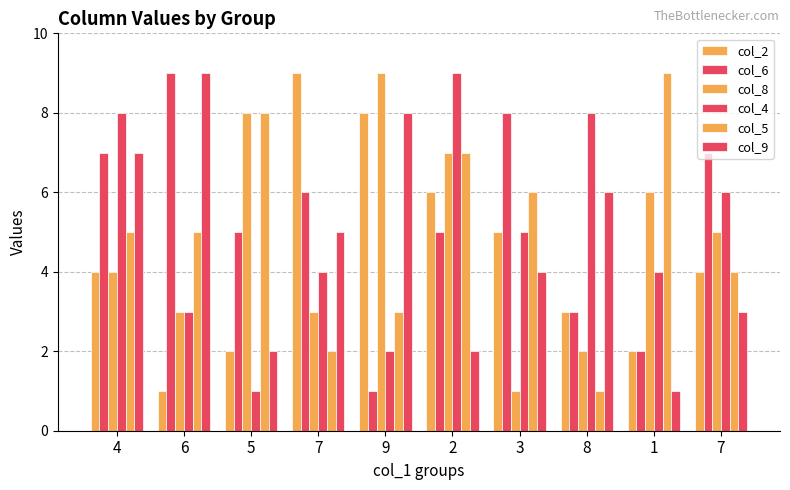

Which series changed the most between 9 and 2?

col_4